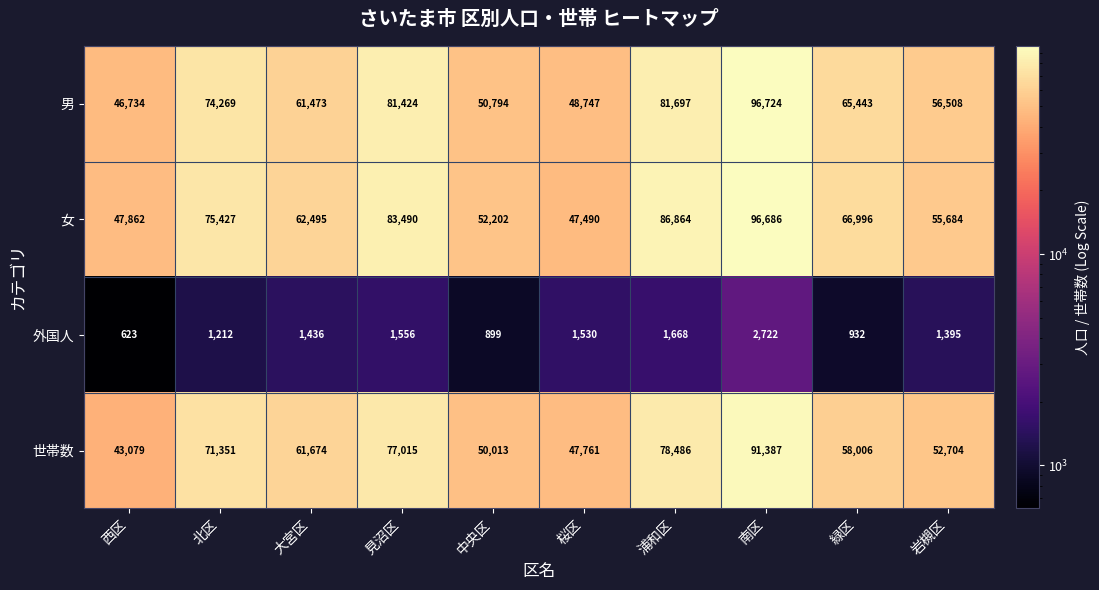

Where does the 女 series first go above 66996?

北区